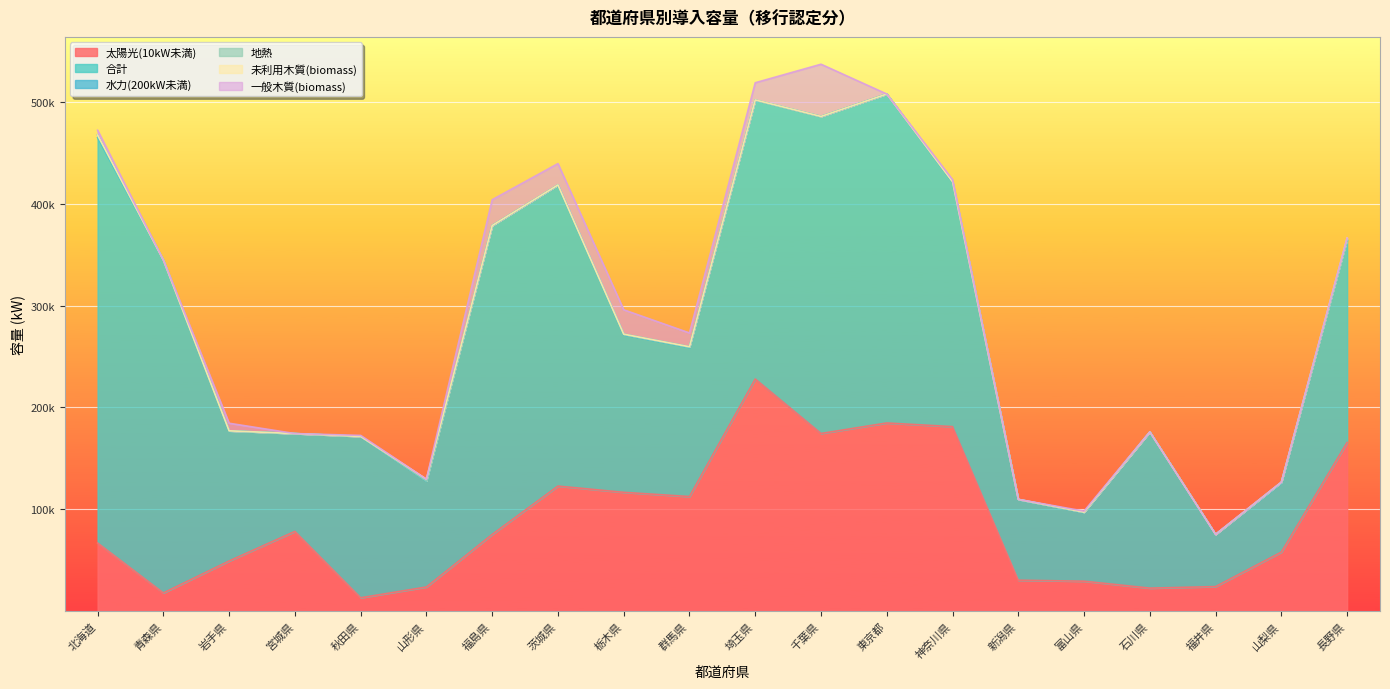

Which category has the highest value across all series?

北海道